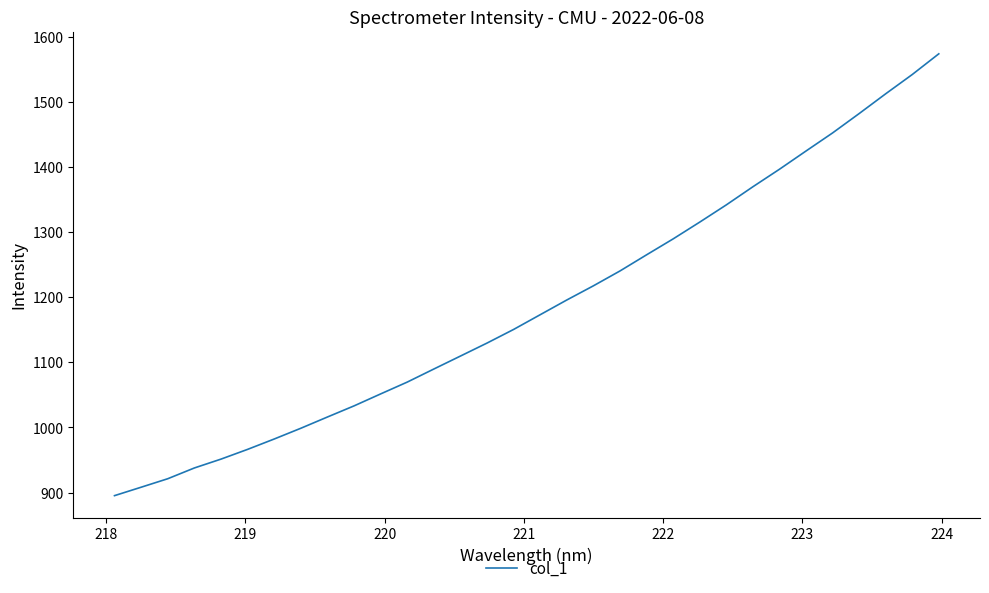

What is the minimum value shown in the chart?

895.2